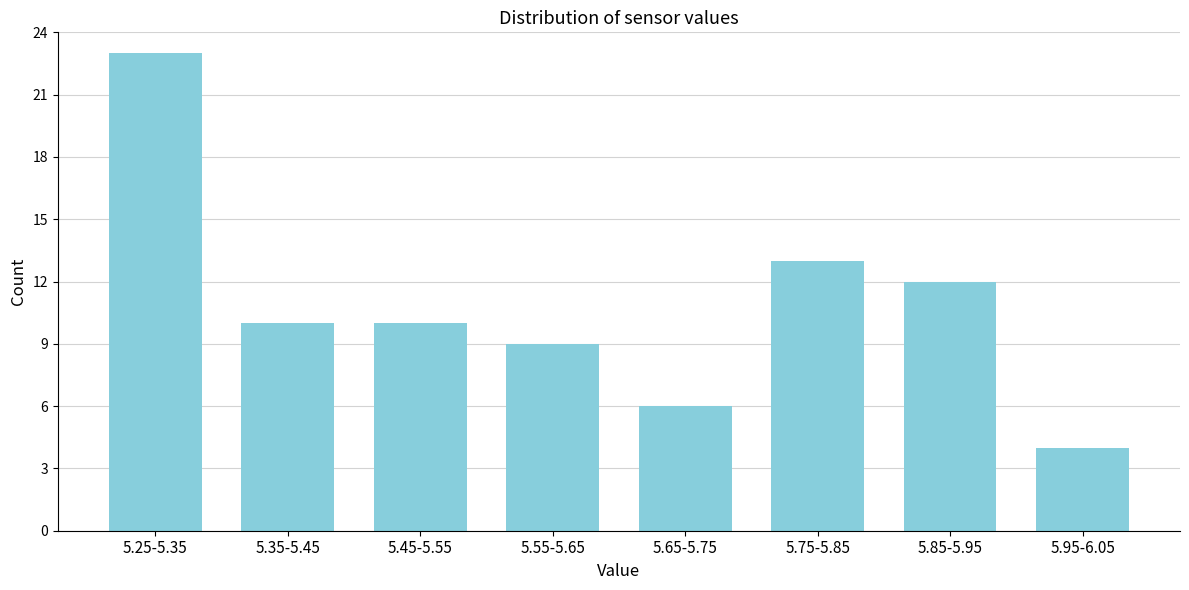

Reading left to right, extract all data points from this chart.

23	10	10	9	6	13	12	4